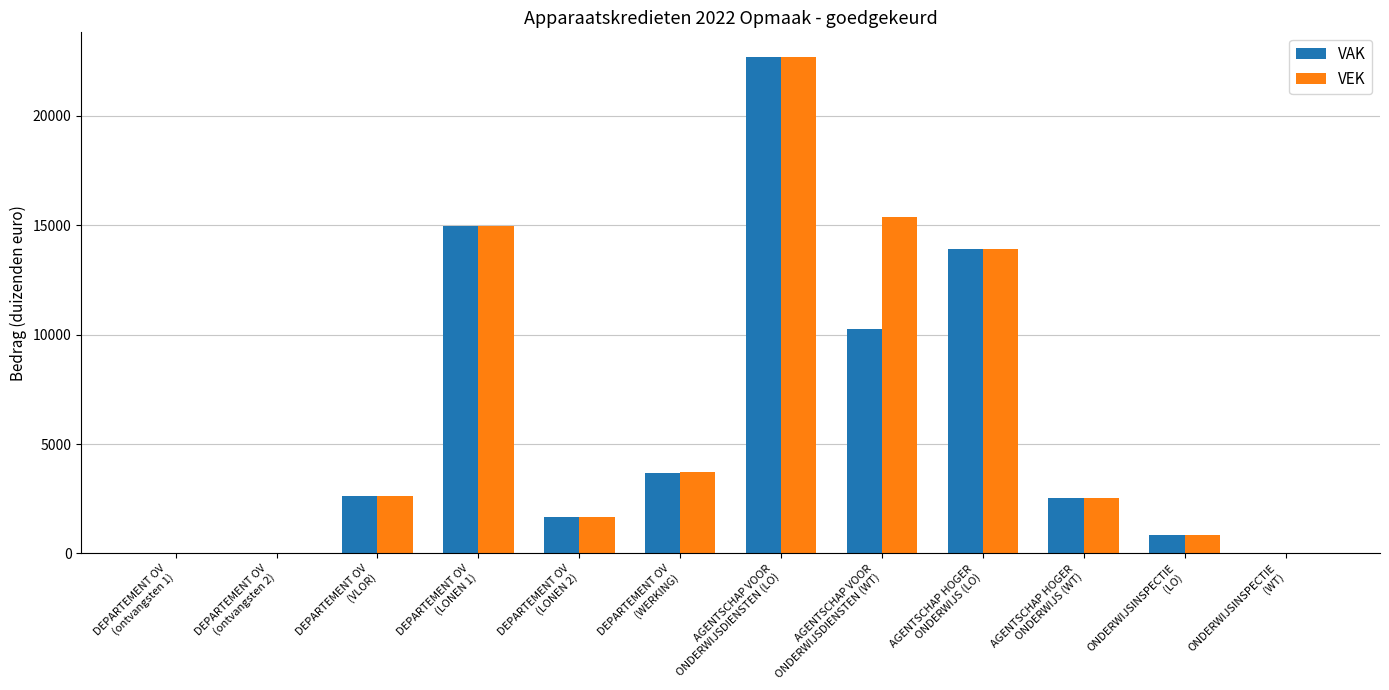

What is the sum of all VAK values?

73176